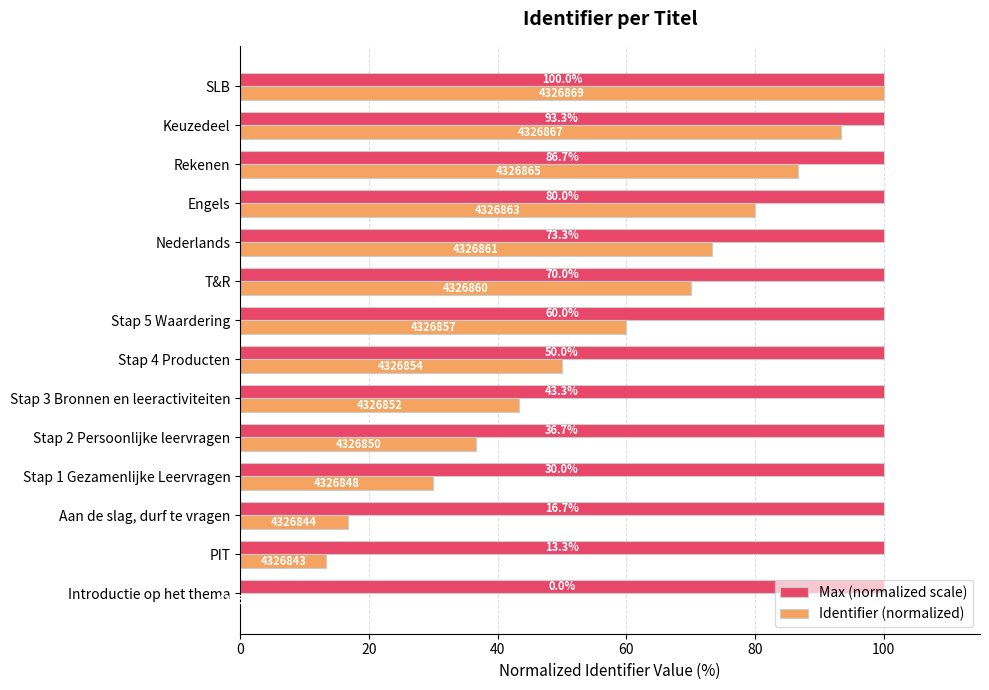

What is the maximum value shown in the chart?

100.0